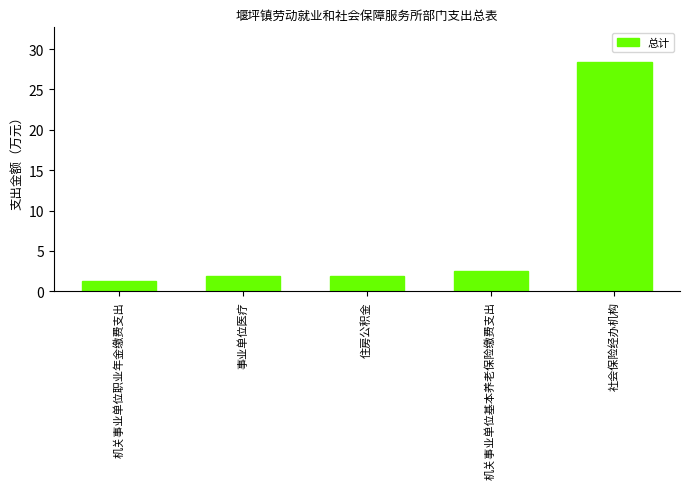

What is the difference between the values at 住房公积金 and 机关事业单位职业年金缴费支出?

0.6